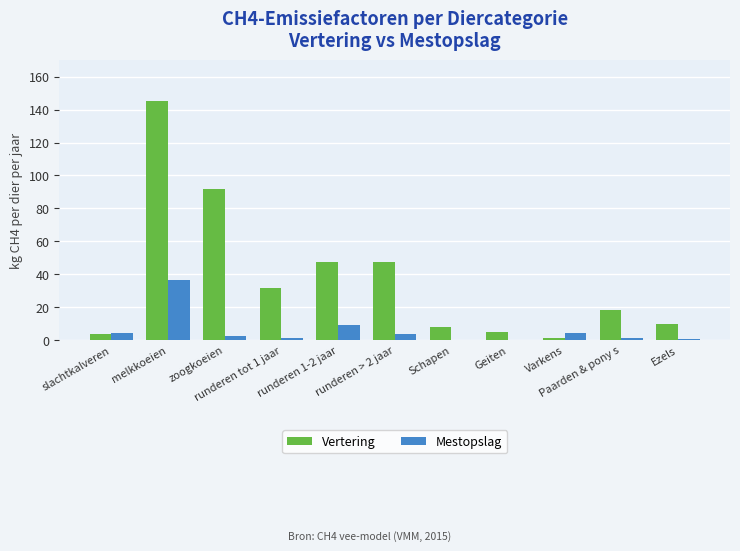

Which series has the largest total across all categories?

Vertering